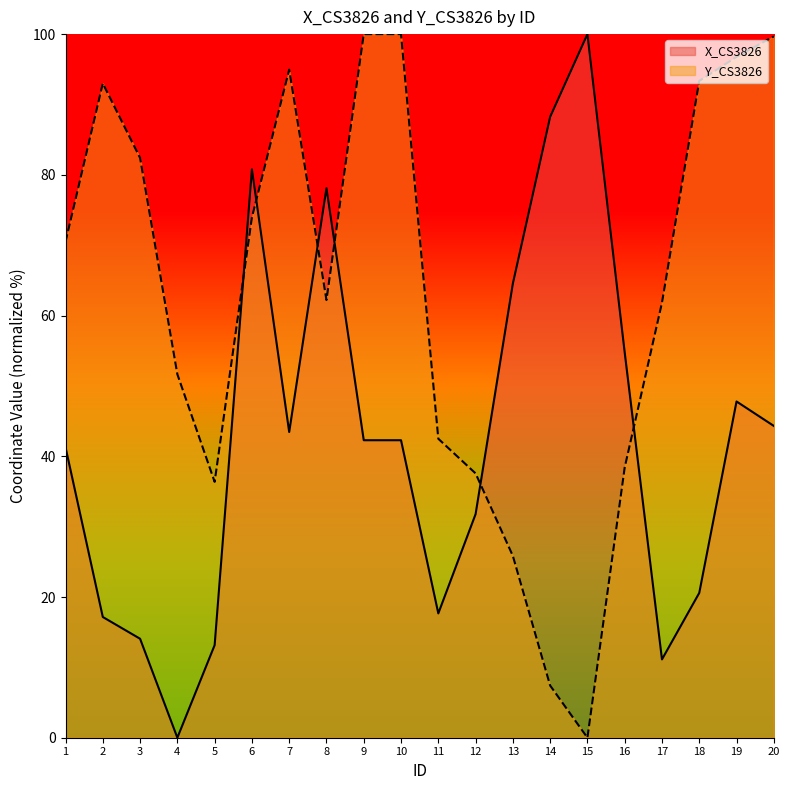

How many values in the Y_CS3826 series are below 70?

10